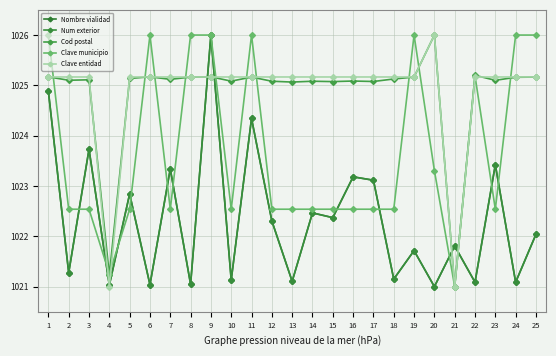

Where does the Clave municipio series first go above 1022?

1